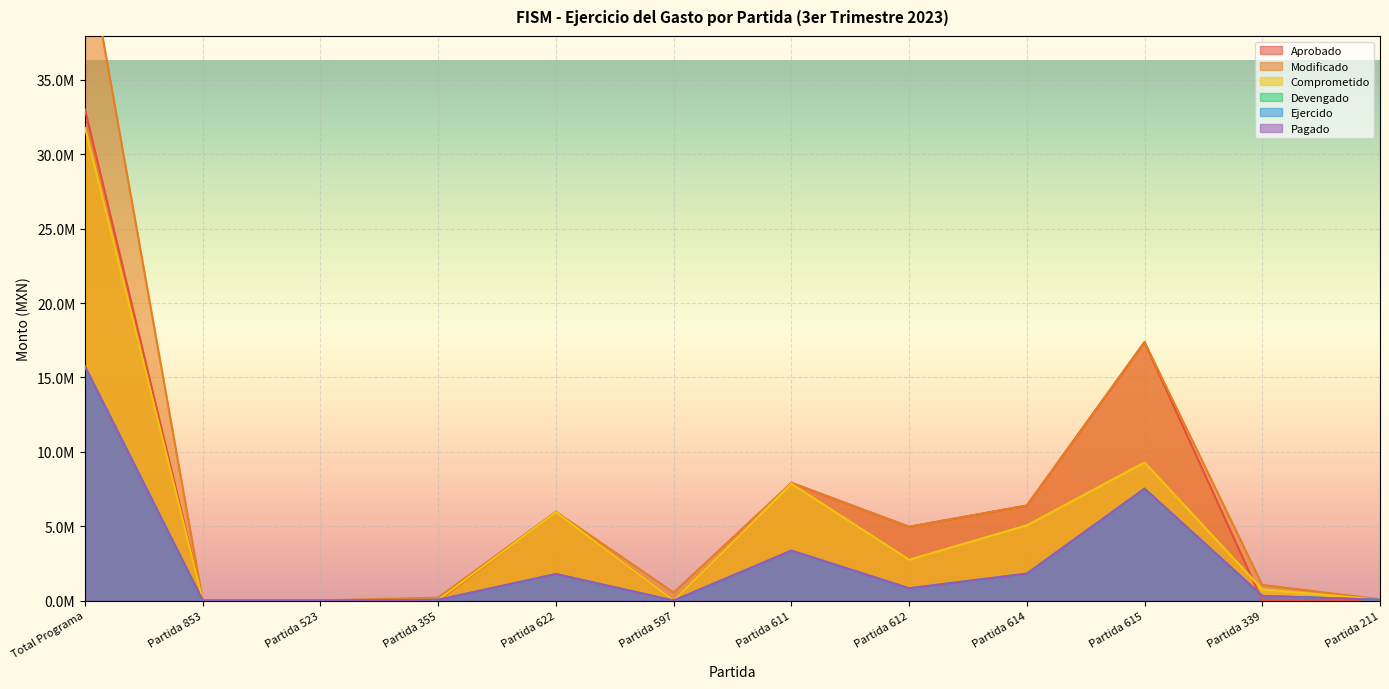

What value does the Pagado series have at Partida 355?

50890.6